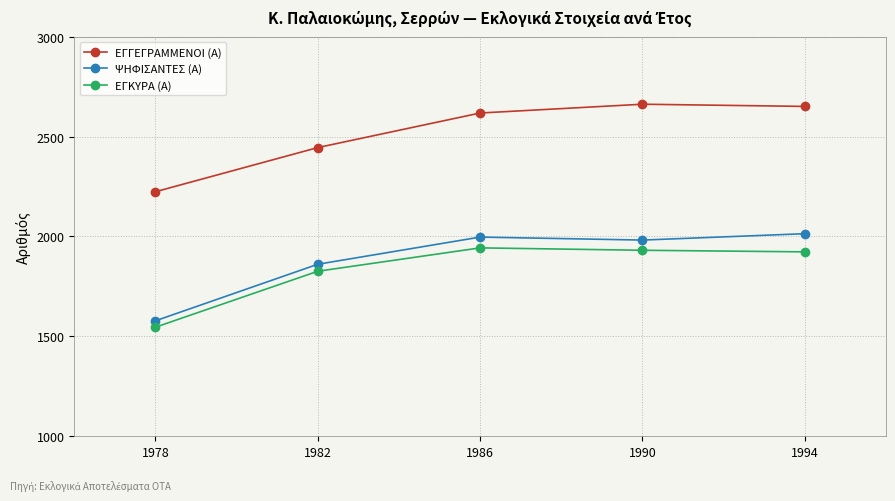

True or false: ΨΗΦΙΣΑΝΤΕΣ (Α) has more than 2 interior local peaks.

False